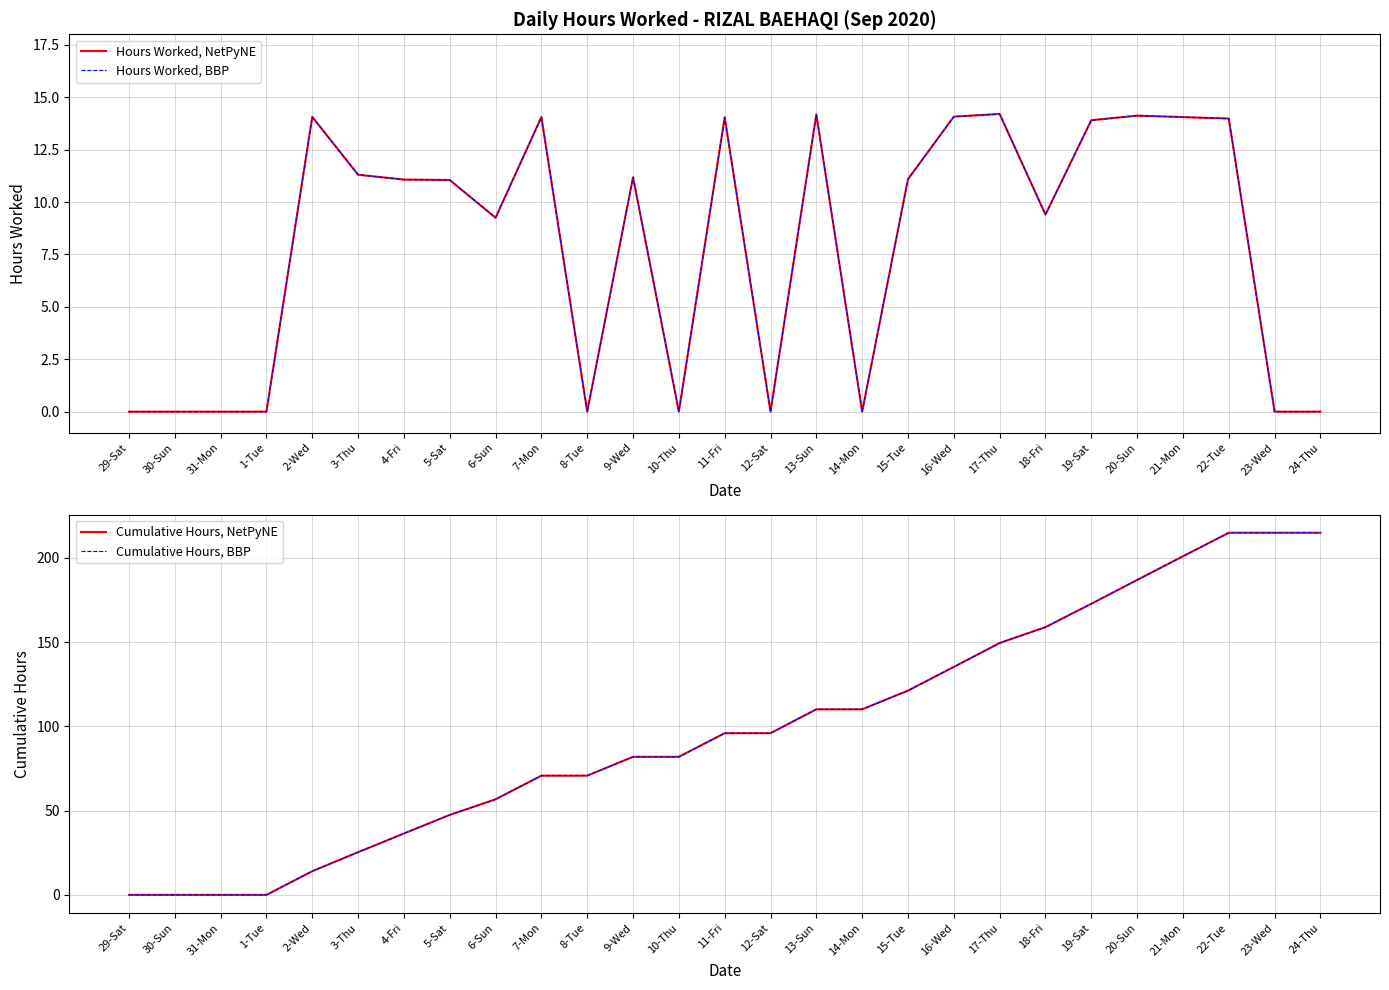

Which series has the largest range (max minus min)?

Cumulative Hours, NetPyNE